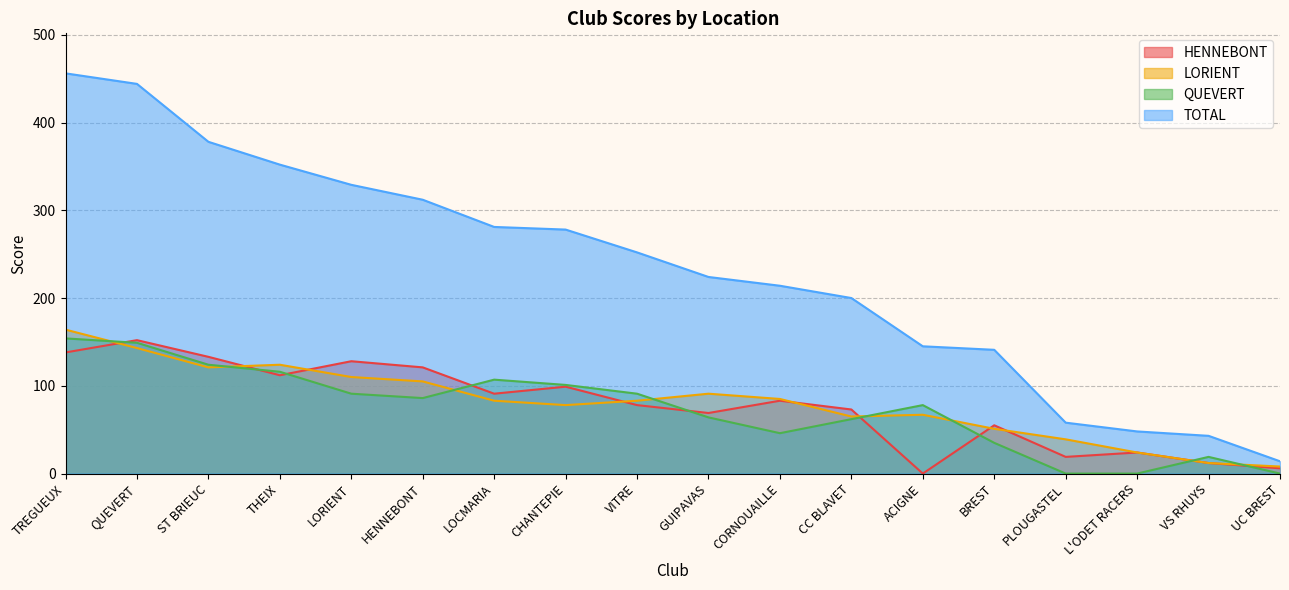

What is the approximate value of QUEVERT at HENNEBONT, to the nearest 5?

85